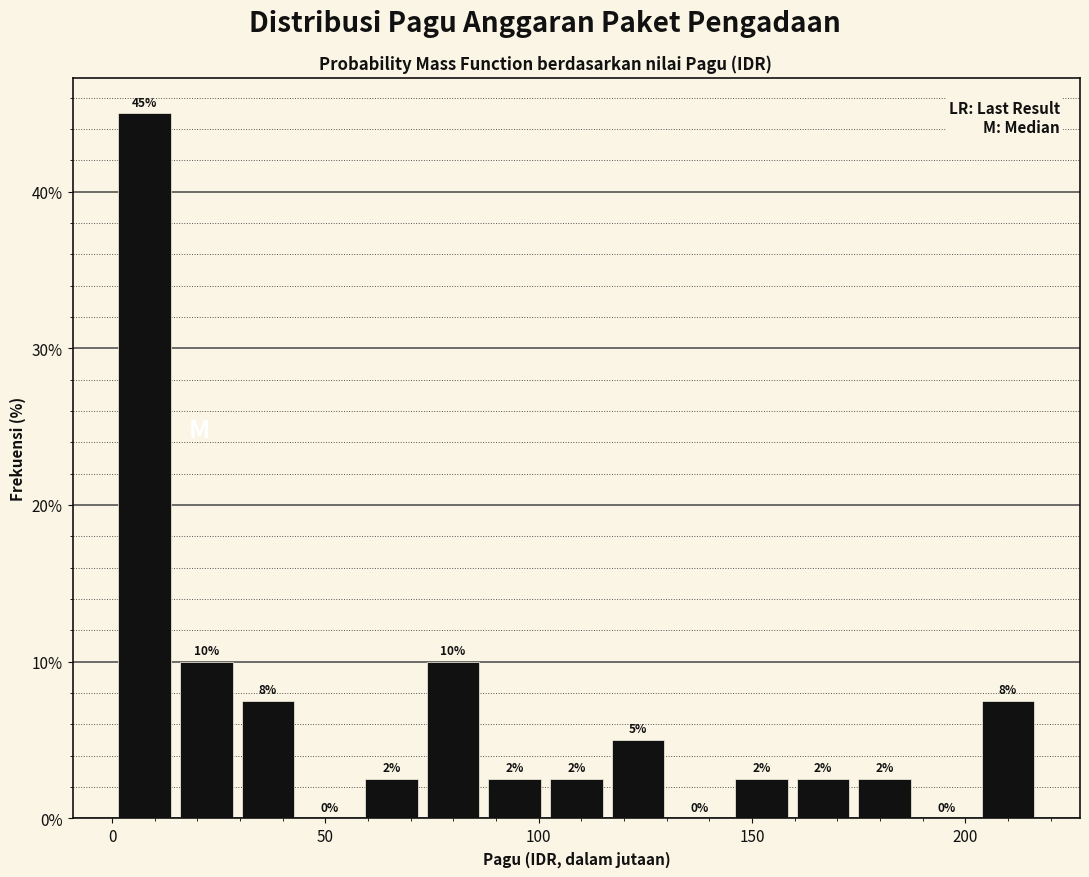

Read against the x-axis, roughly where is the centre of the tallest bar?

10